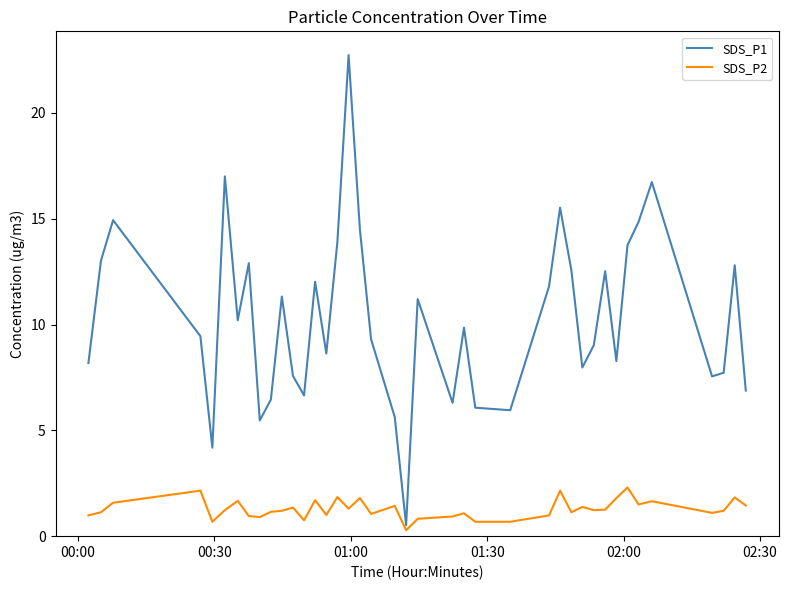

In SDS_P2, how many points are higher than both neighbors (excluding endpoints)?

13